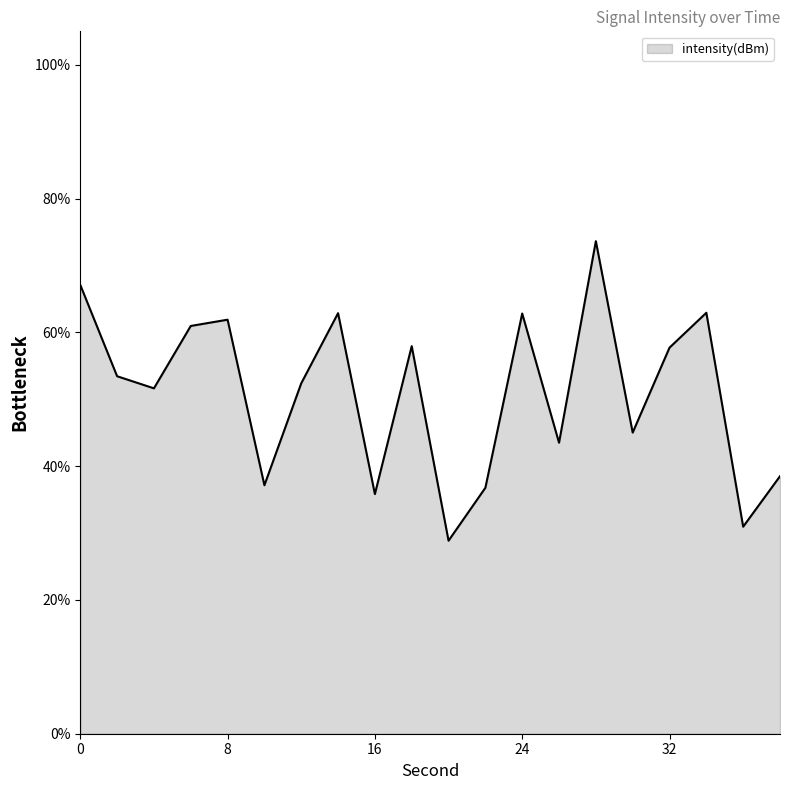

How many categories are shown in the chart?

20